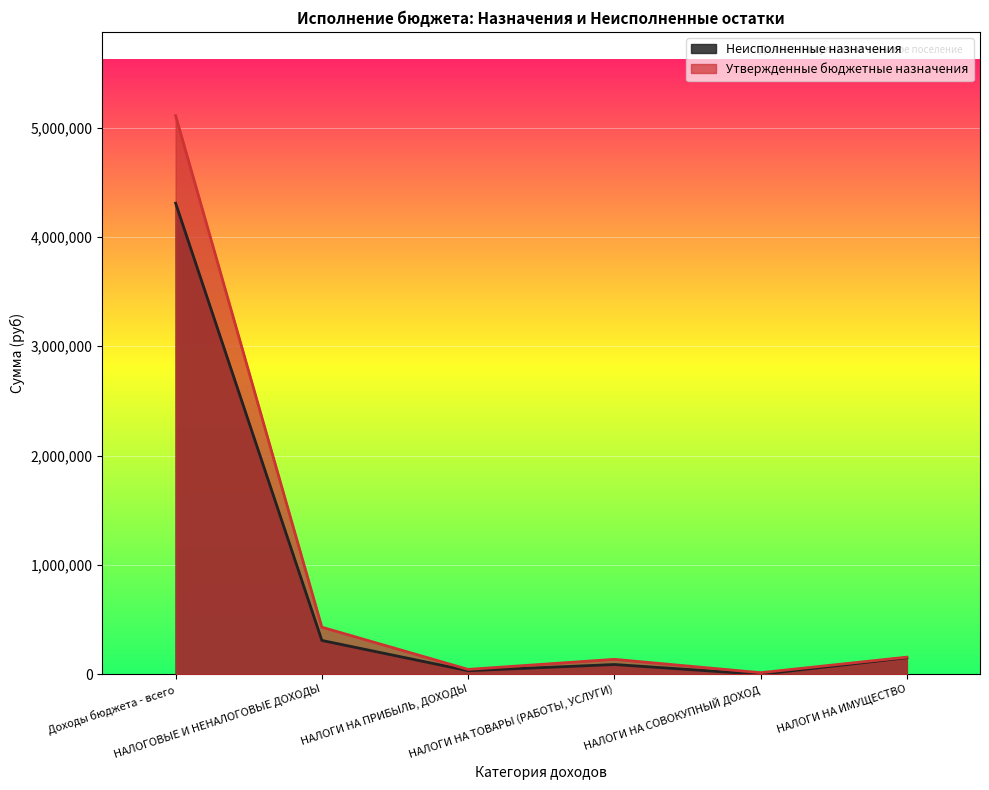

What are all the series names shown in the legend?

Неисполненные назначения, Утвержденные бюджетные назначения